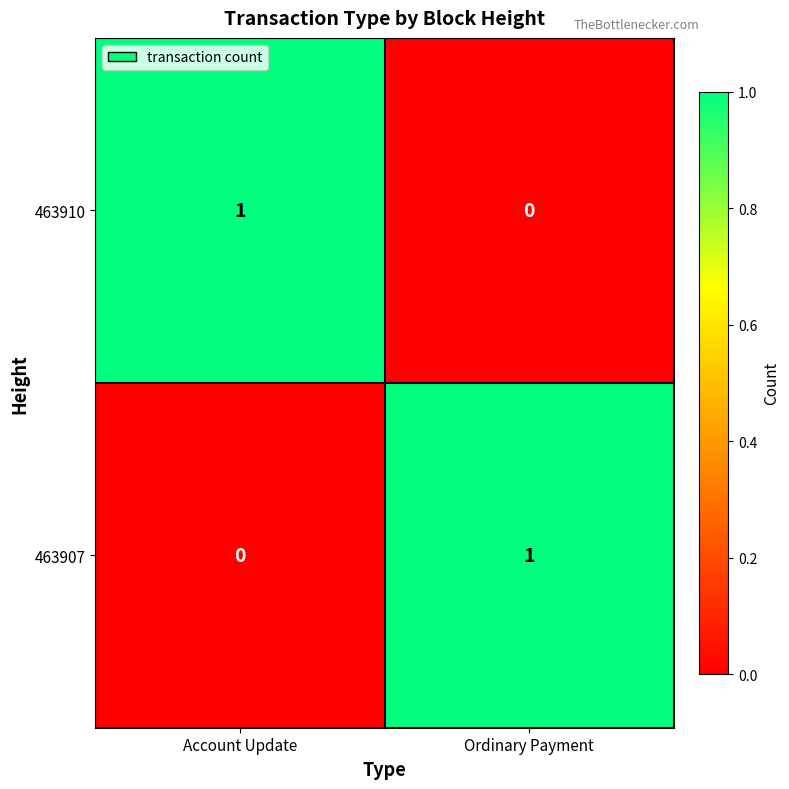

At which label is 463907 closest to 0?

Account Update